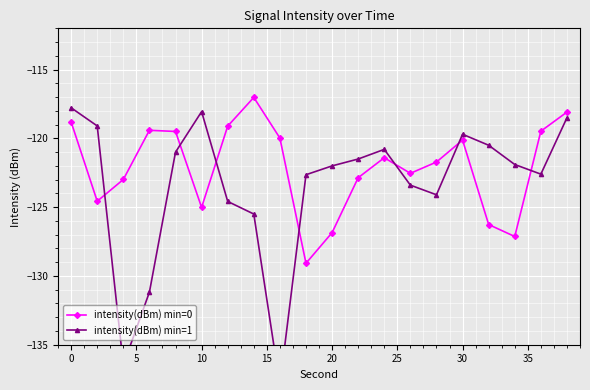

List the series in order of their peak value, highest first.

intensity(dBm) min=0, intensity(dBm) min=1